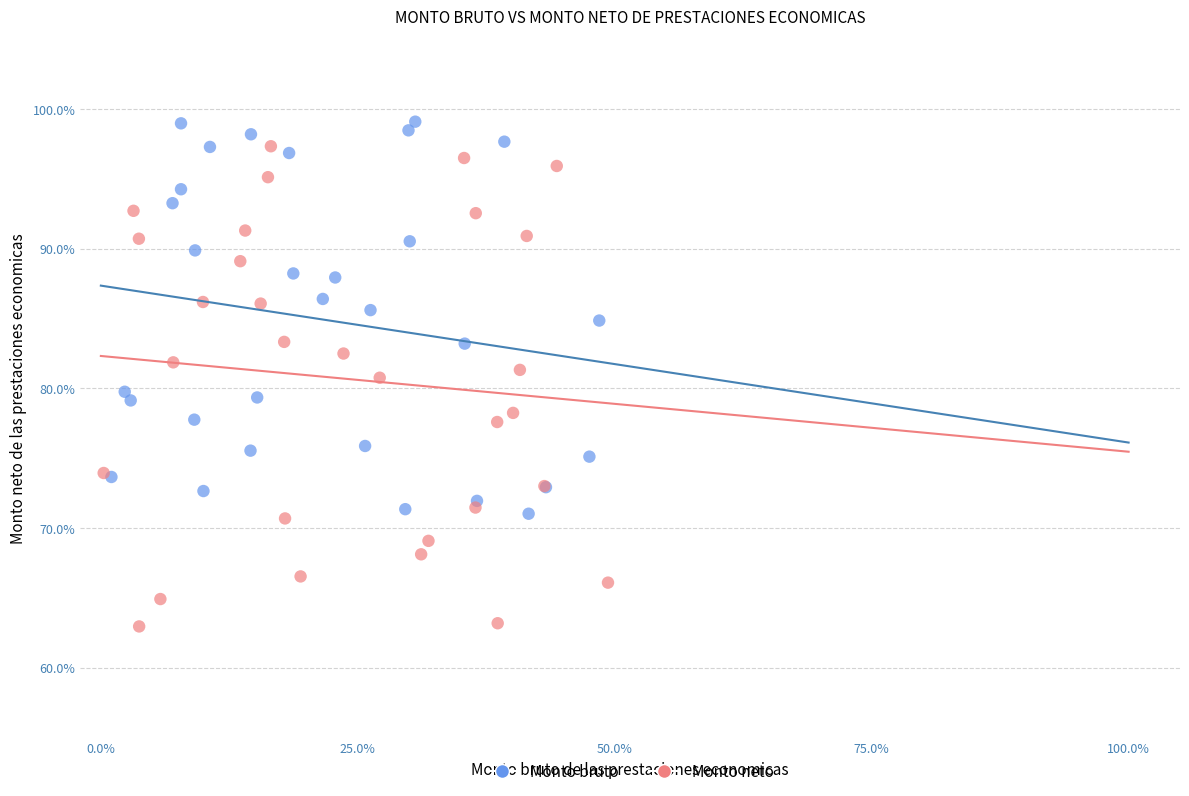

Which series contains the lowest Y value?

Monto neto